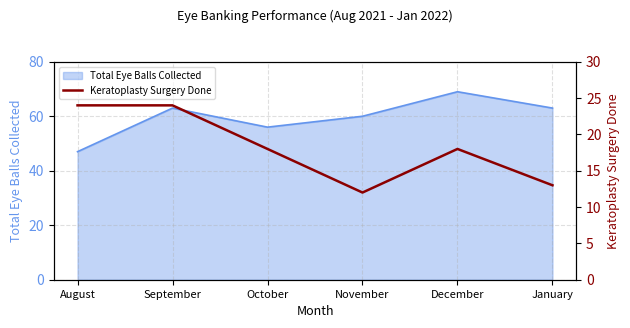

What is the approximate value of Total Eye Balls Collected at September?

63